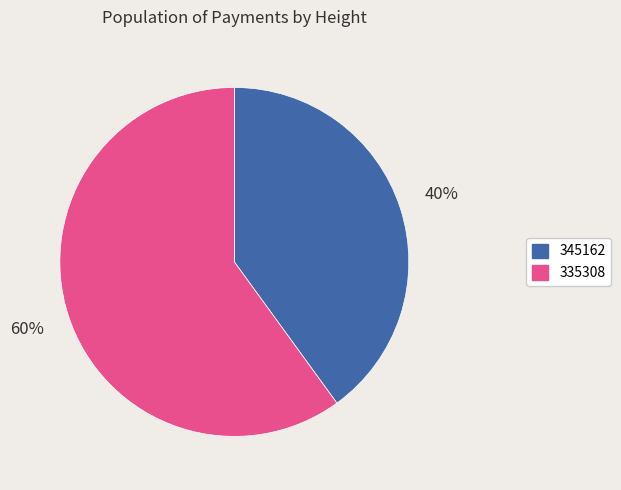

To the nearest percent, what is the combined percentage of 345162 and 335308?

100%